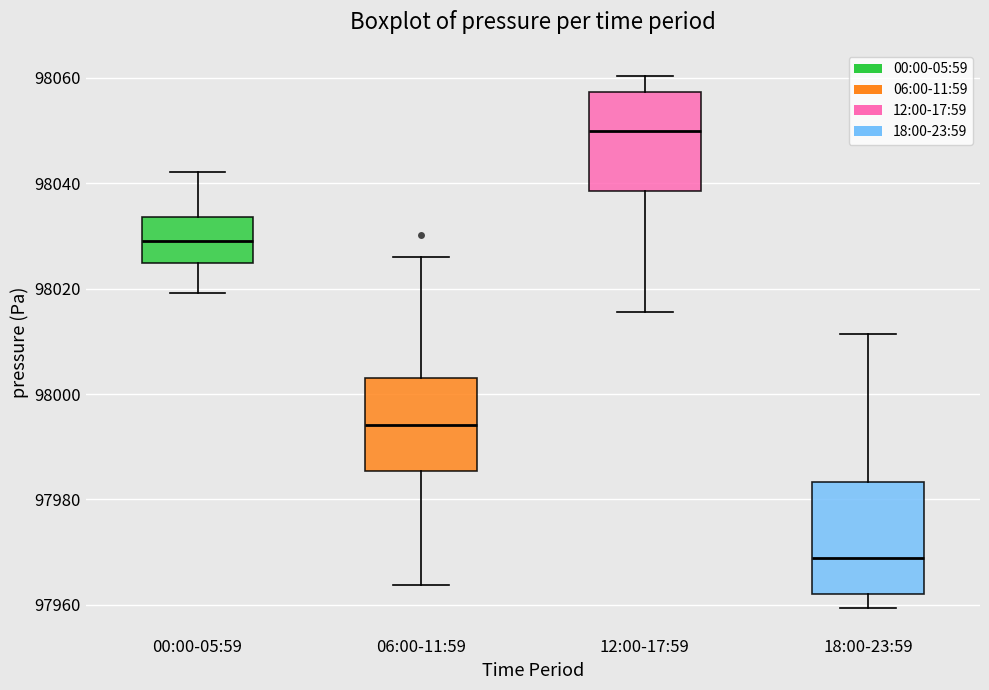

Where does the upper whisker of the box for 00:00-05:59 end on the y-axis? The values are not printed on the chart, so give them approximately, as read against the axis.

98042